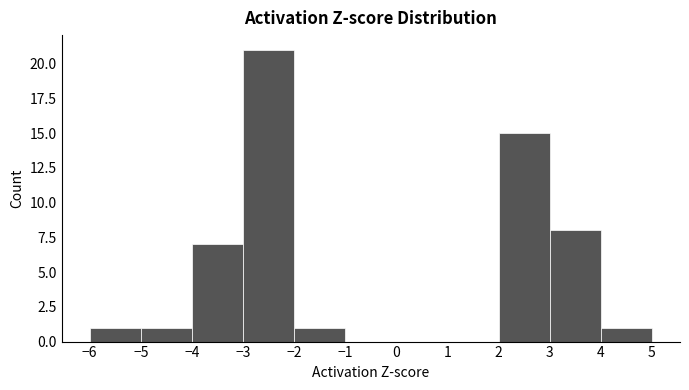

Reading left to right, transcribe this chart: for each bar, give the range it covers on the x-axis and its height. The values are not printed on the chart, so give them approximately, as read against the axis.

-6 to -5: 1
-5 to -4: 1
-4 to -3: 7
-3 to -2: 21
-2 to -1: 1
-1 to 0: 0
0 to 1: 0
1 to 2: 0
2 to 3: 15
3 to 4: 8
4 to 5: 1